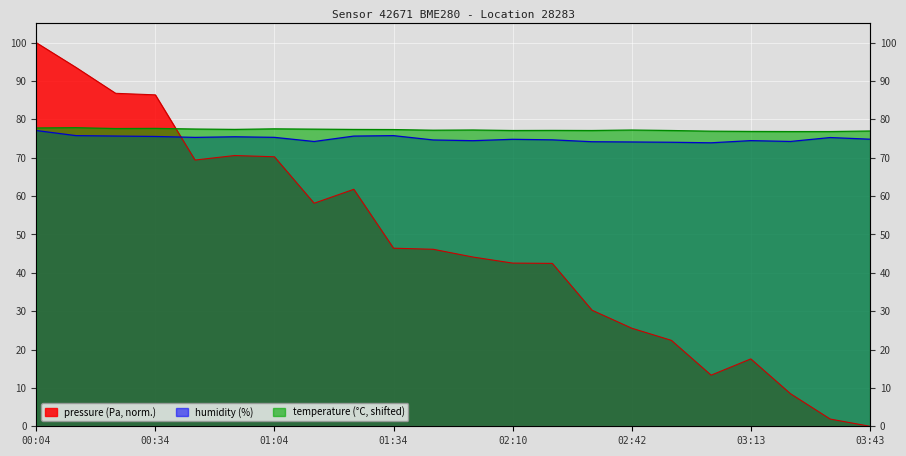

Which series has the widest spread of values?

pressure